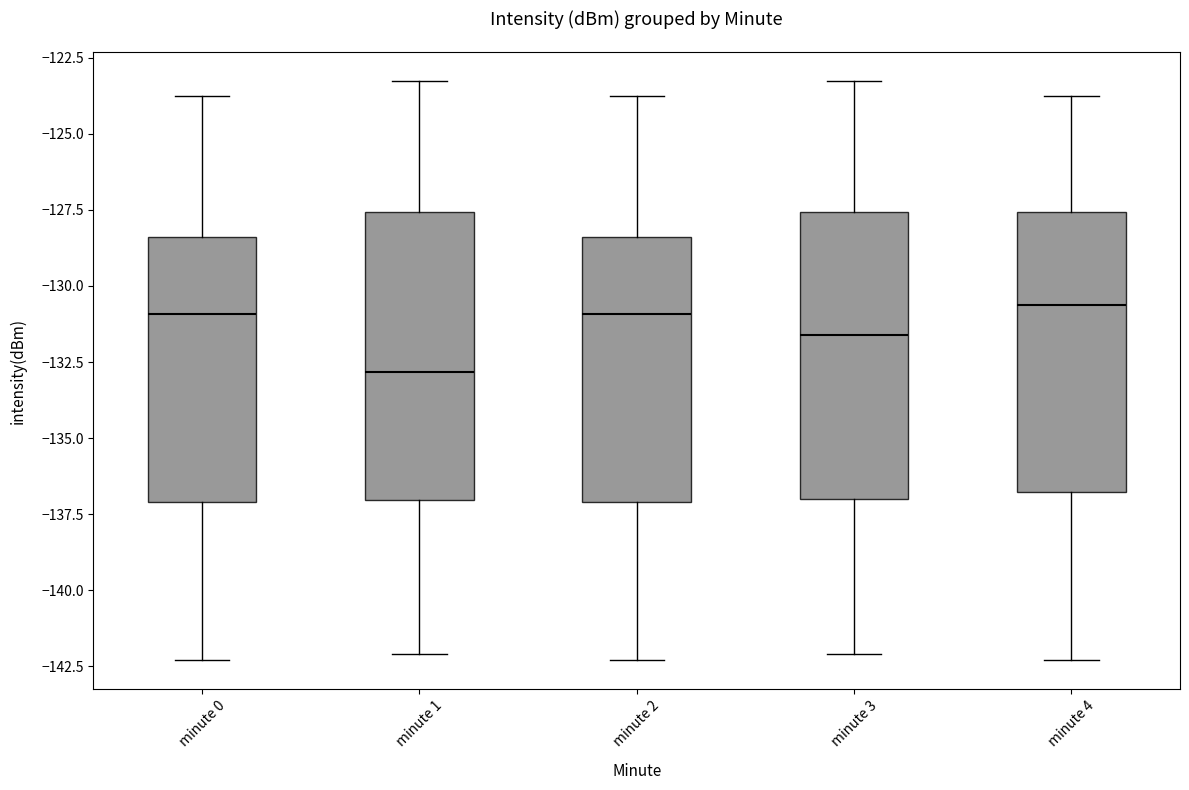

Reading left to right, transcribe this box plot: for each box, give where its median line is, the range the box spans, and where its two whiskers end, as read against the y-axis. The values are not printed on the chart, so give them approximately, as read against the axis.

minute 0: median -131.0, box -137.0 to -128.5, whiskers -142.5 to -124.0
minute 1: median -133.0, box -137.0 to -127.5, whiskers -142.0 to -123.5
minute 2: median -131.0, box -137.0 to -128.5, whiskers -142.5 to -124.0
minute 3: median -131.5, box -137.0 to -127.5, whiskers -142.0 to -123.5
minute 4: median -130.5, box -137.0 to -127.5, whiskers -142.5 to -124.0